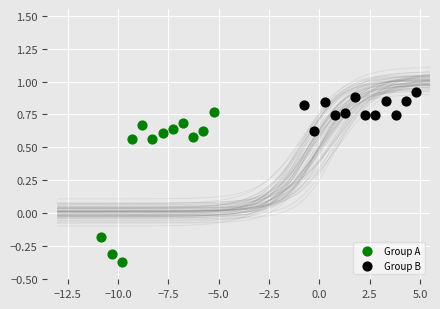

Which series has the largest Y range (max minus min)?

Group A